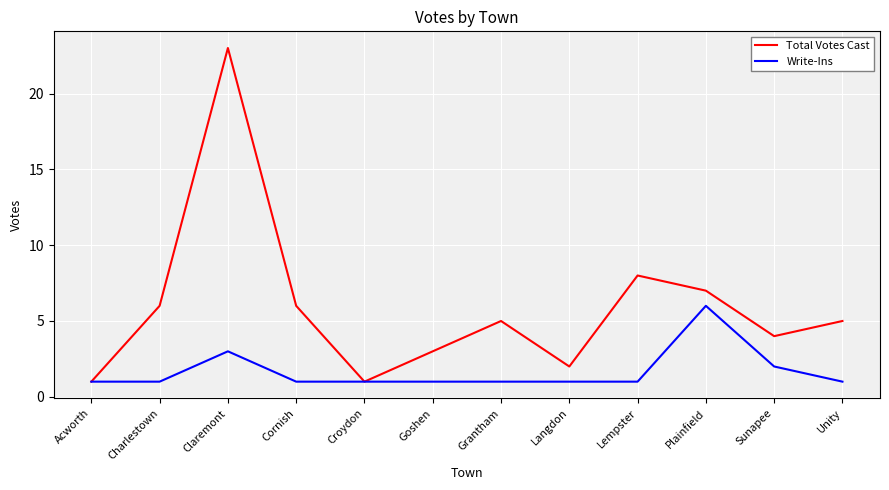

What is the highest value of the Write-Ins series?

6